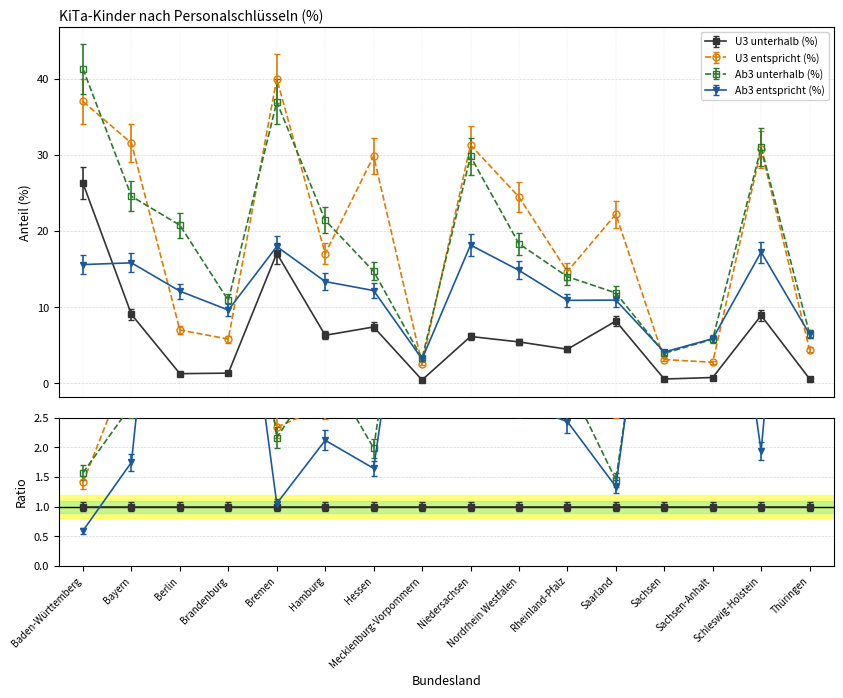

Is it true that U3 unterhalb (%) equals 33.9 at Baden-Württemberg?

False